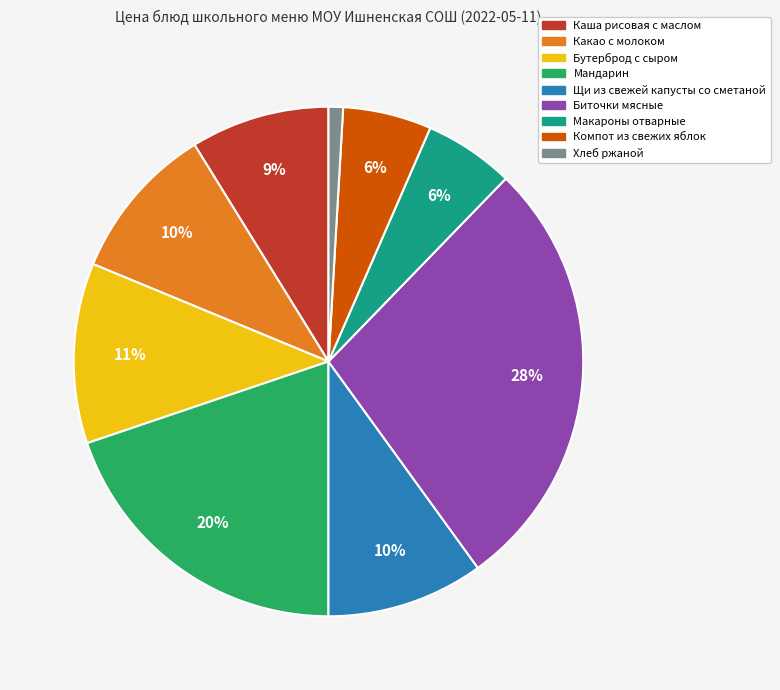

What is the smallest slice in the pie chart?

Хлеб ржаной